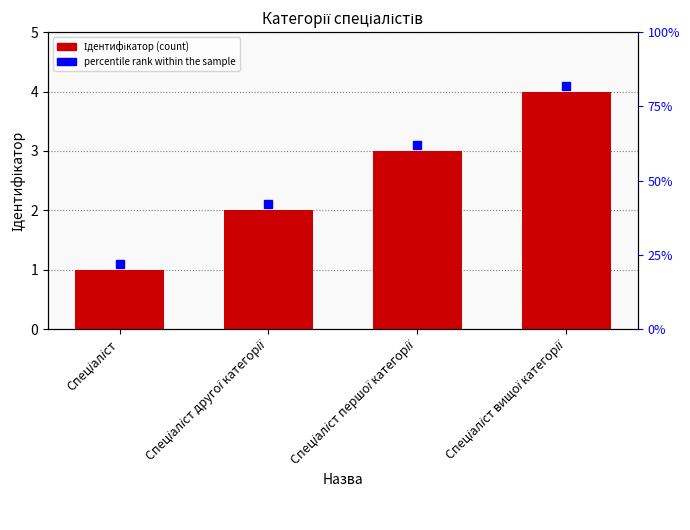

What is the greatest value displayed?

4